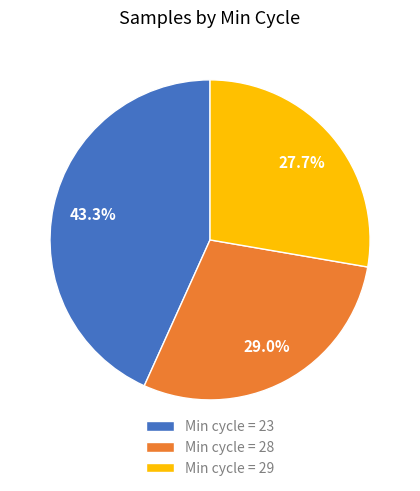

Count the number of slices in the pie.

3